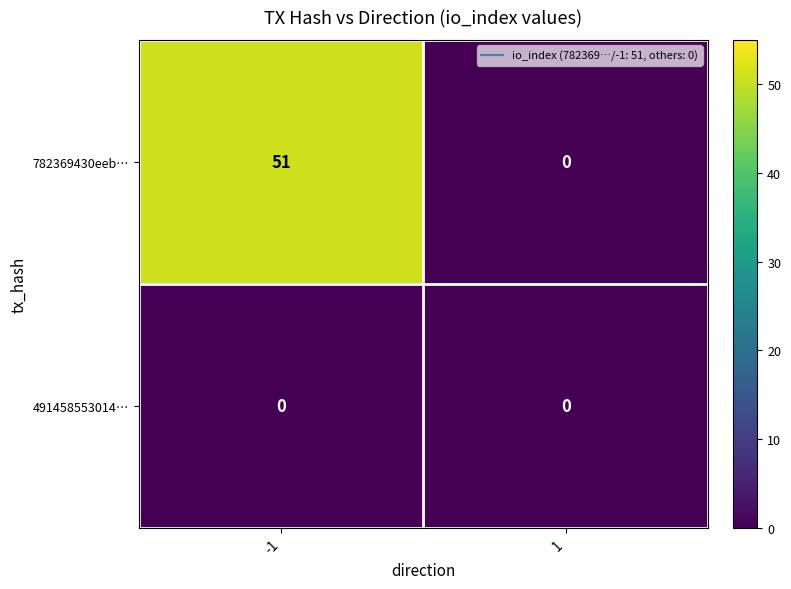

What is the sum of all 782369430eeb… values?

51